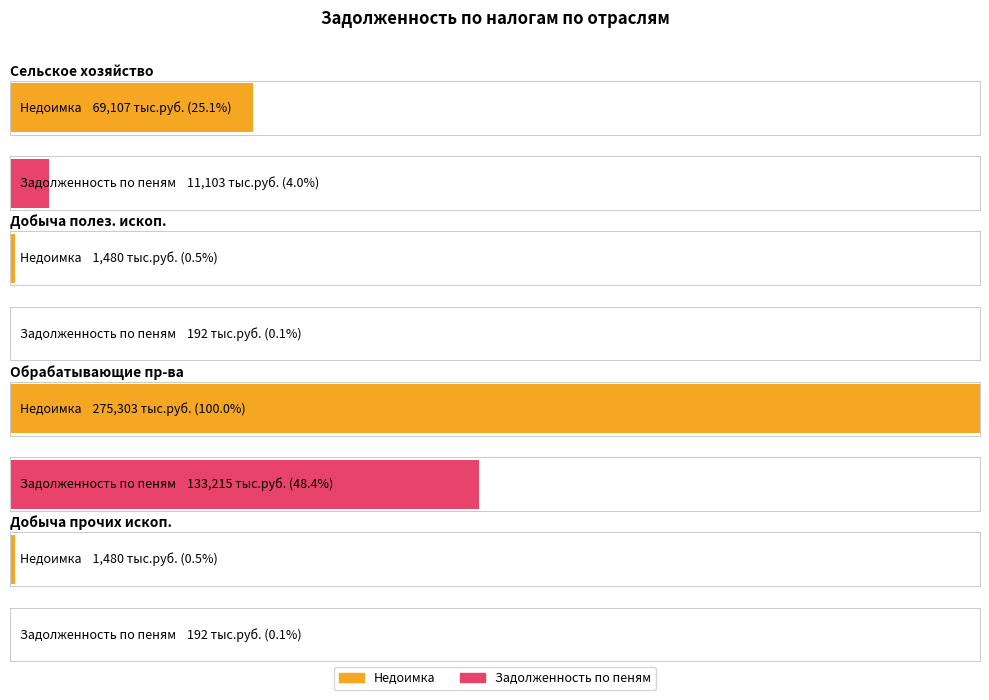

Read the Недоимка value at Добыча прочих ископаемых, to the nearest 100.

1500